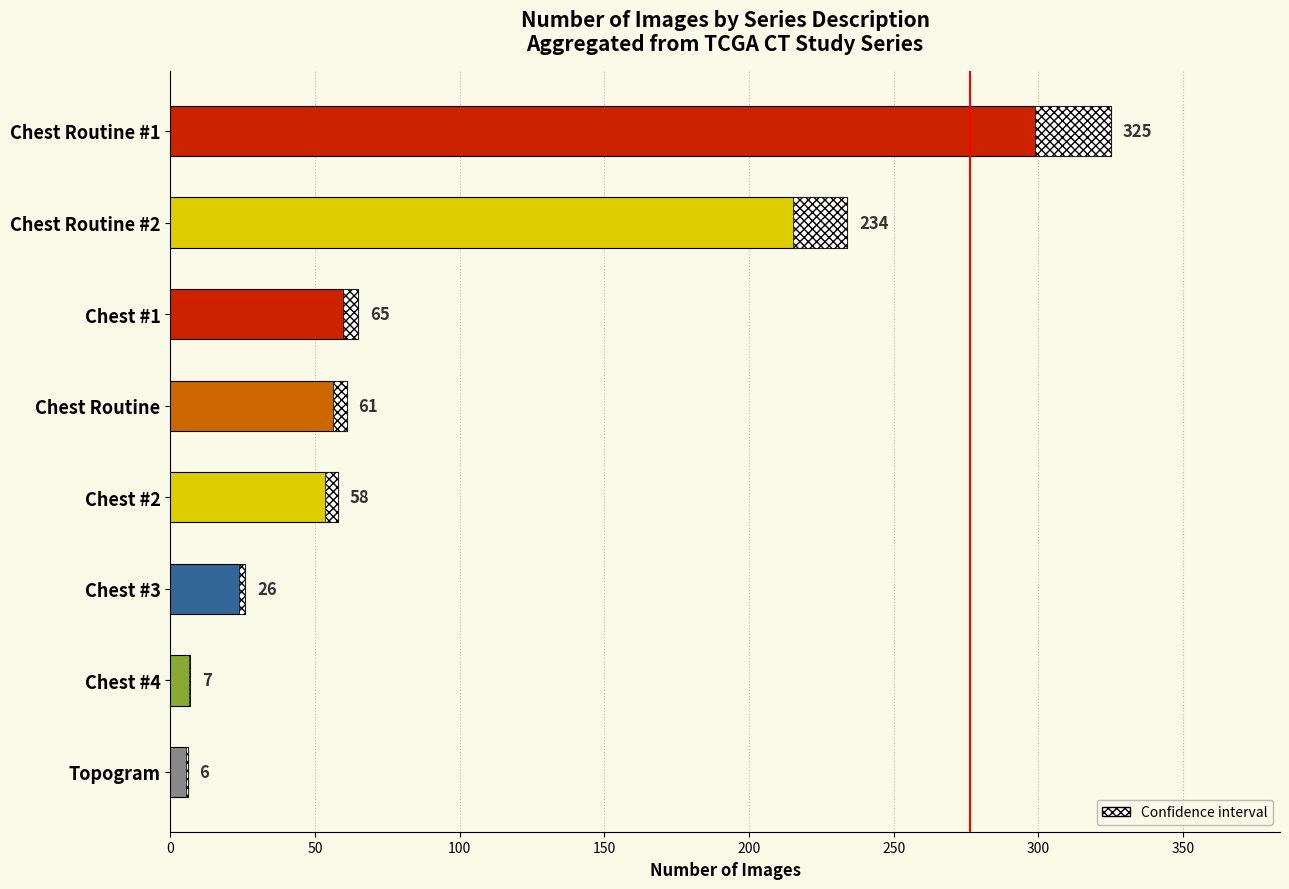

The chart shows a value of 58 at Chest #2. True or false?

True